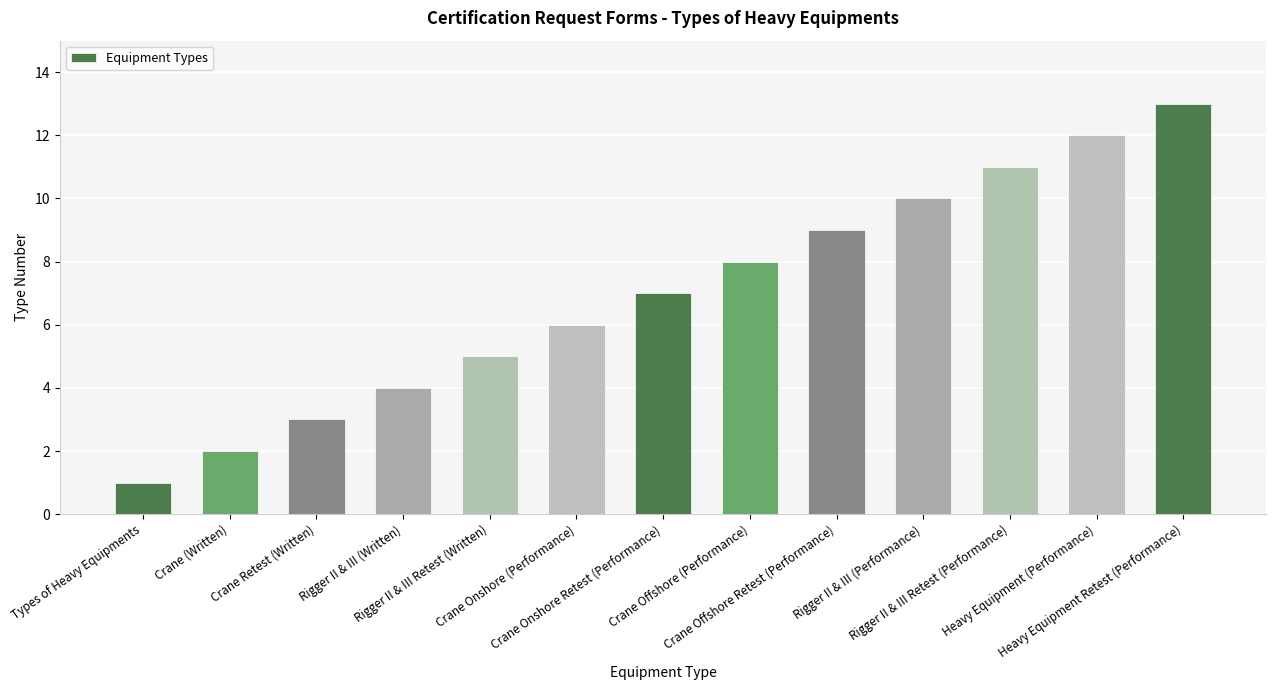

What is the smallest value displayed?

1